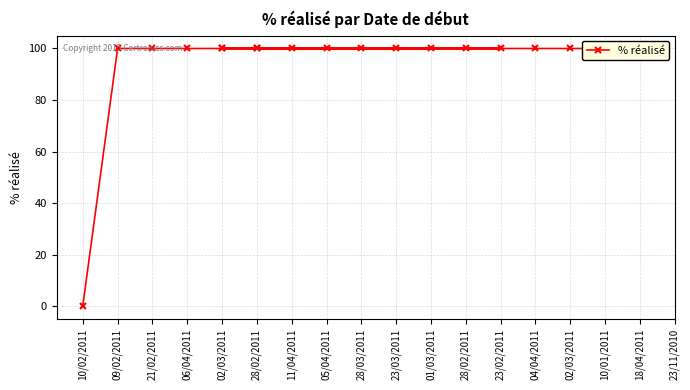

What is the ratio of the value at 02/03/2011 to the value at 28/02/2011?

1.0